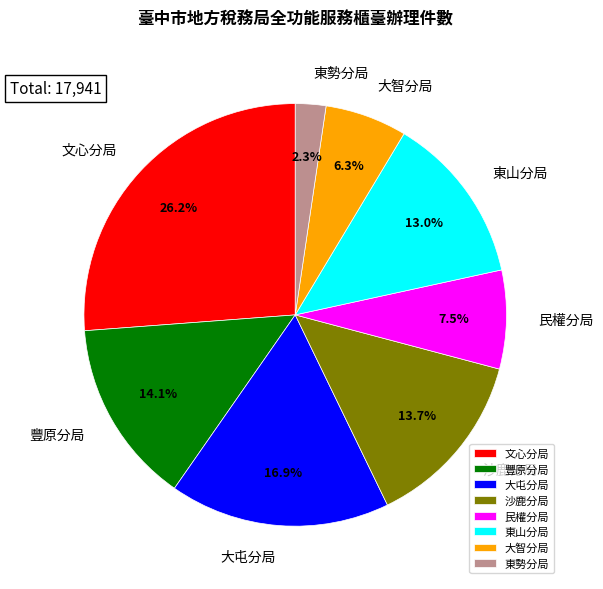

Rank the categories by value from highest to lowest.

文心分局, 大屯分局, 豐原分局, 沙鹿分局, 東山分局, 民權分局, 大智分局, 東勢分局